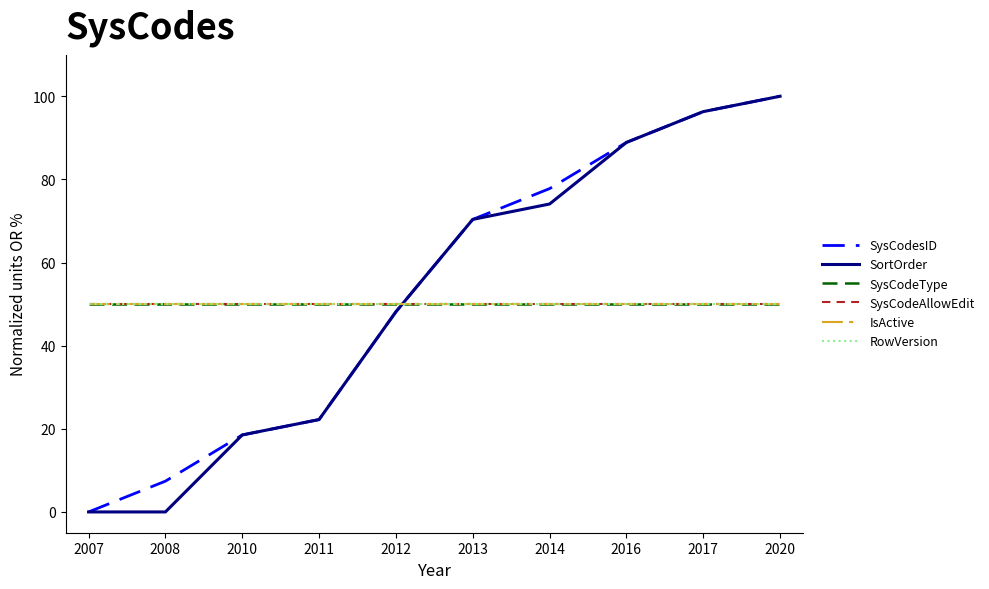

Between 2011 and 2014, which is larger?

2014